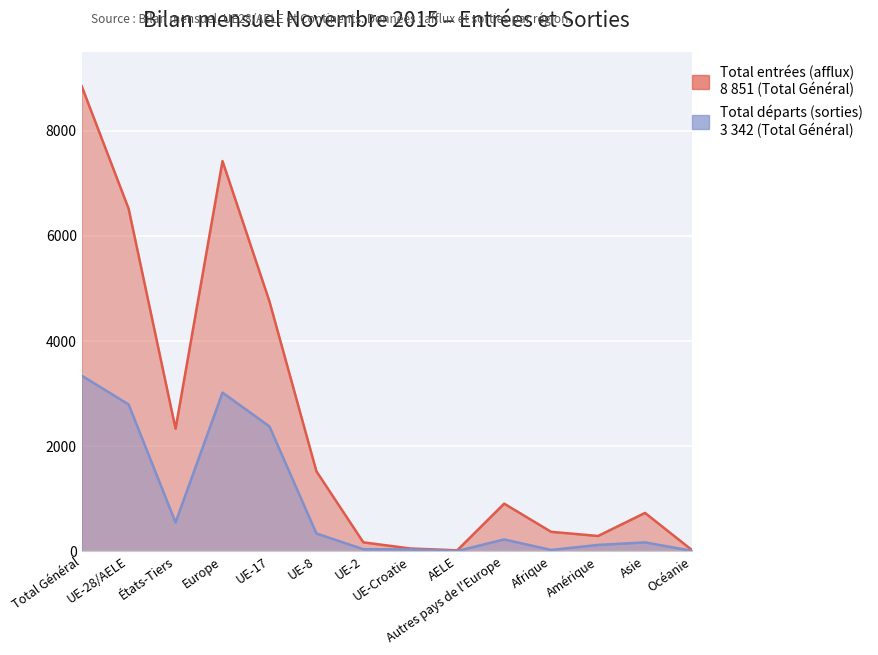

The value of Total départs (sorties) at Océanie is 8. True or false?

True